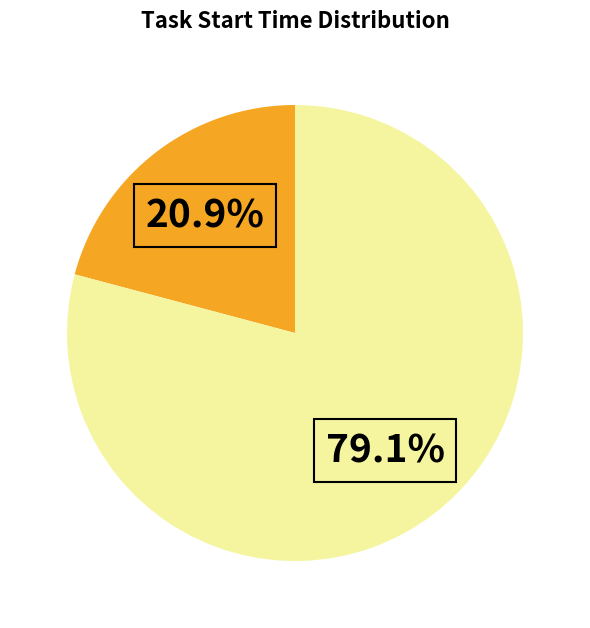

To the nearest percent, what is the average slice percentage?

50%